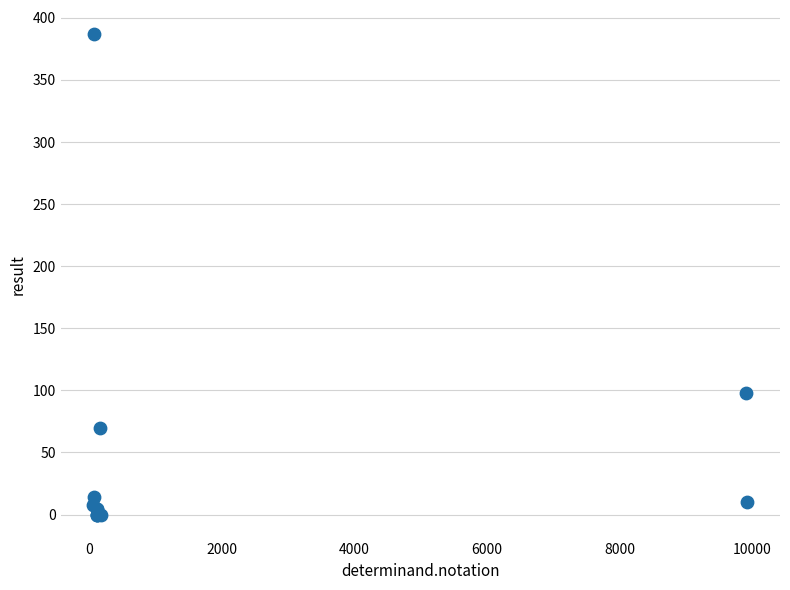

What Y value in the scatter plot is closest to 193?

97.8